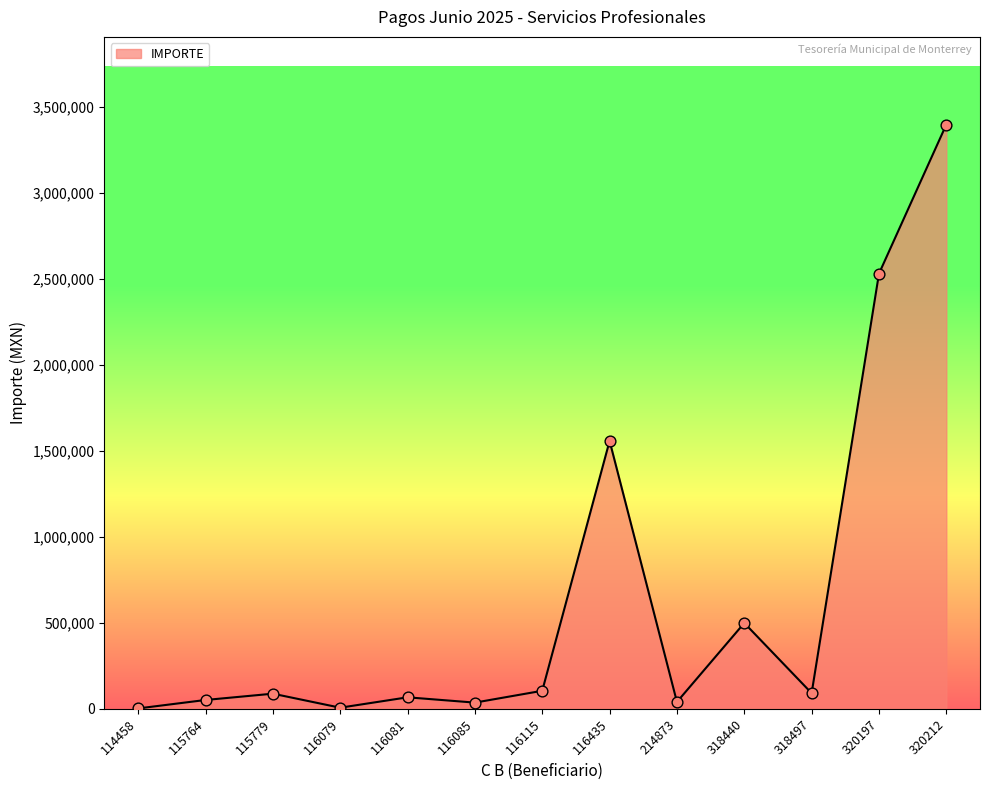

What is the ratio of the value at 115779 to the value at 116115?

0.8